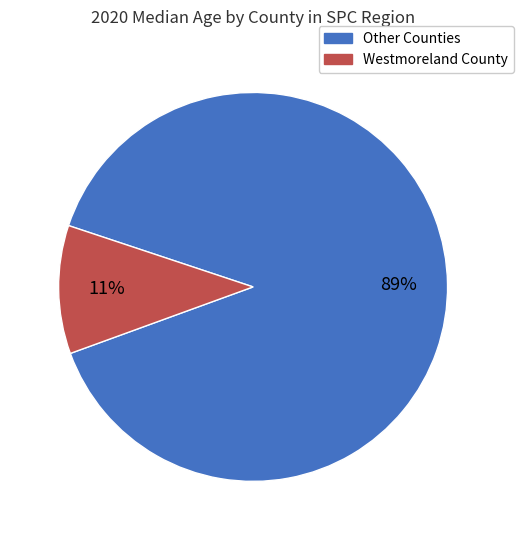

Is there any slice that represents more than half of the pie?

Yes